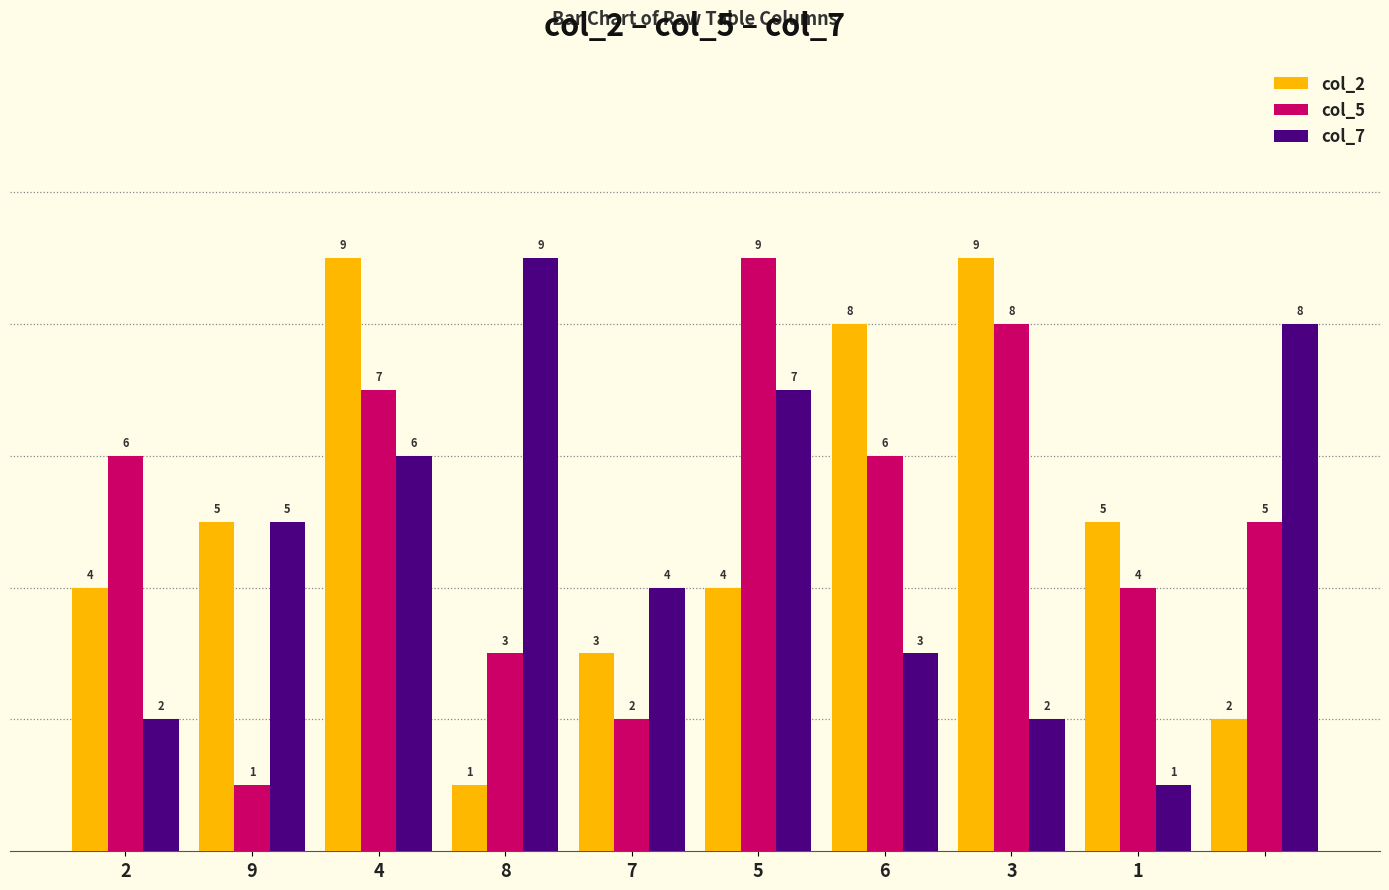

At how many categories does at least one series exceed 7?

6